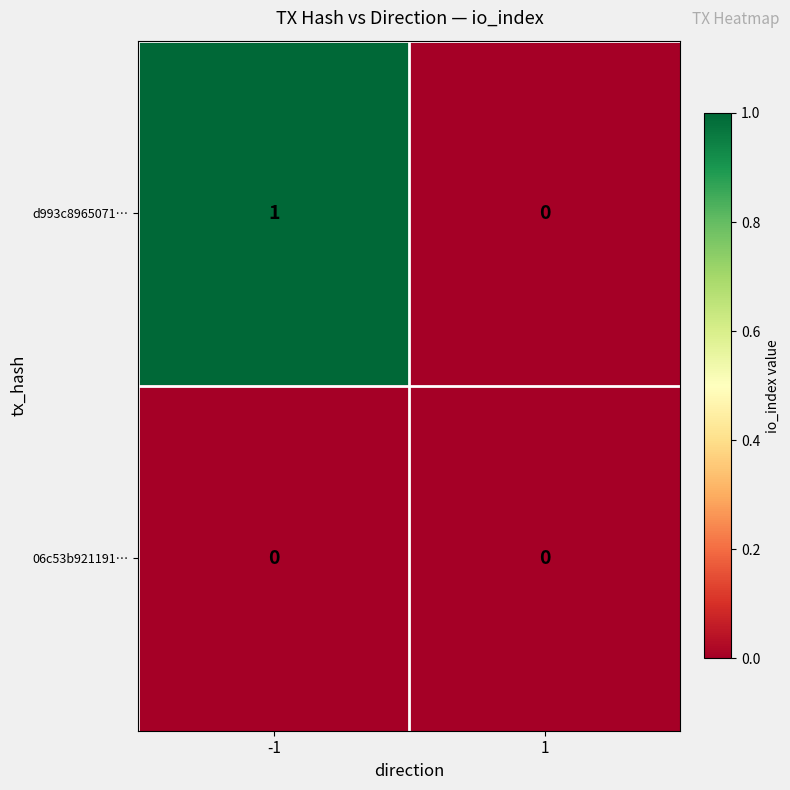

List the series in order of their peak value, lowest first.

06c53b921191…, d993c8965071…